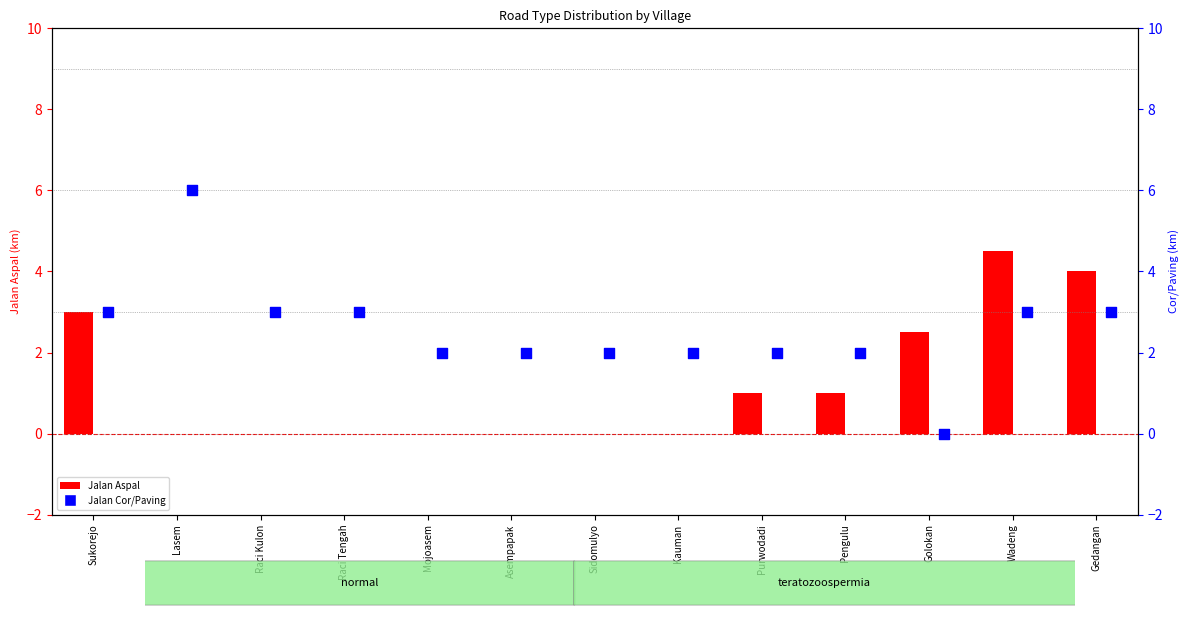

Which series has the largest Y range (max minus min)?

Jalan Cor/Paving